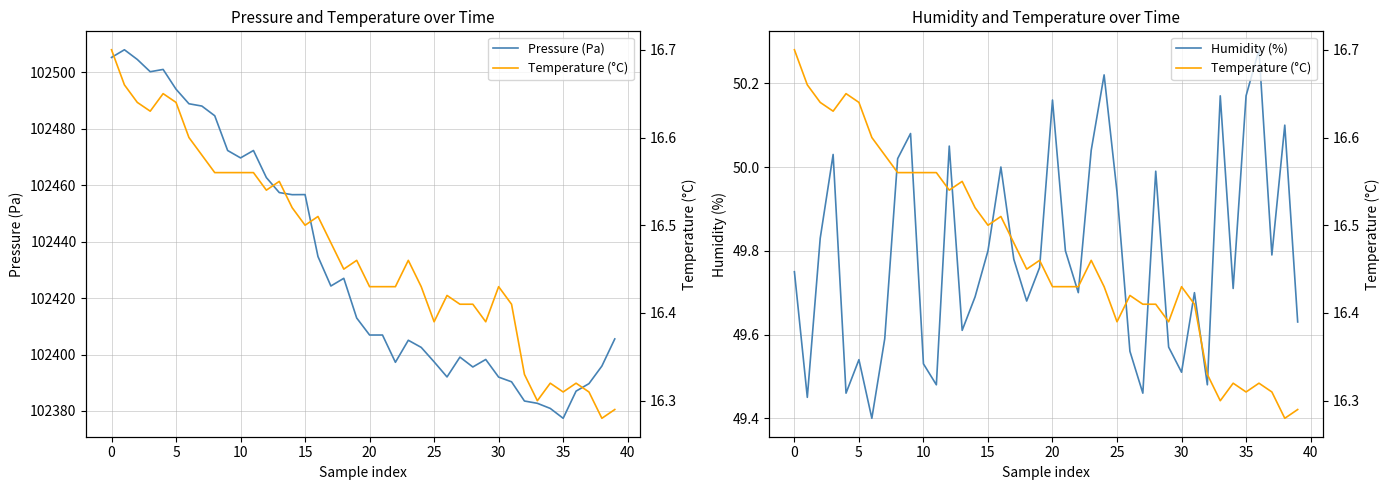

What is the difference between the Temperature (°C) values at 19 and 35?

0.2